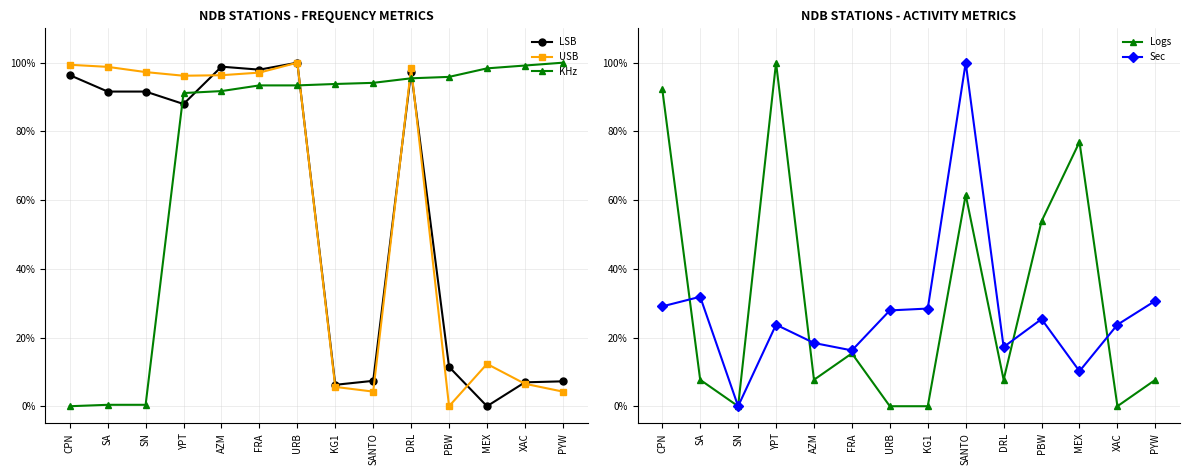

What is the average value of the LSB series?

57.2